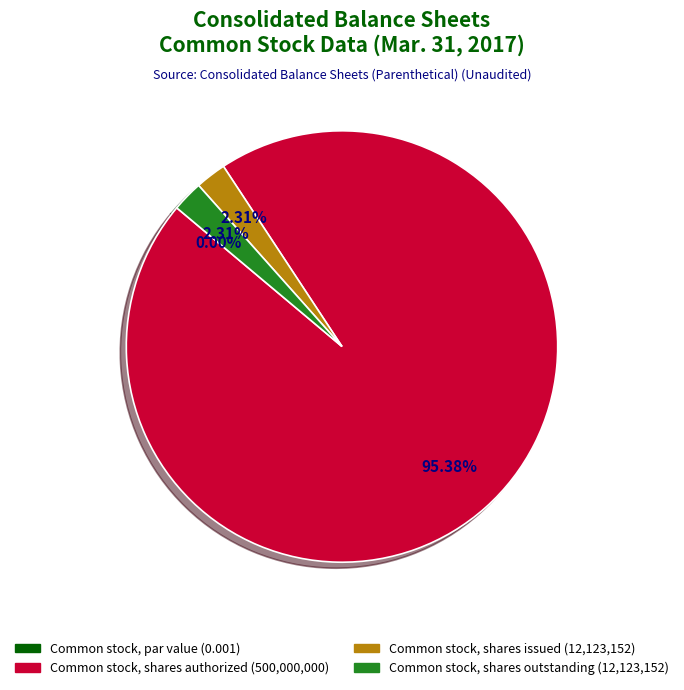

To the nearest percent, what portion does Common stock, shares authorized represent?

95%